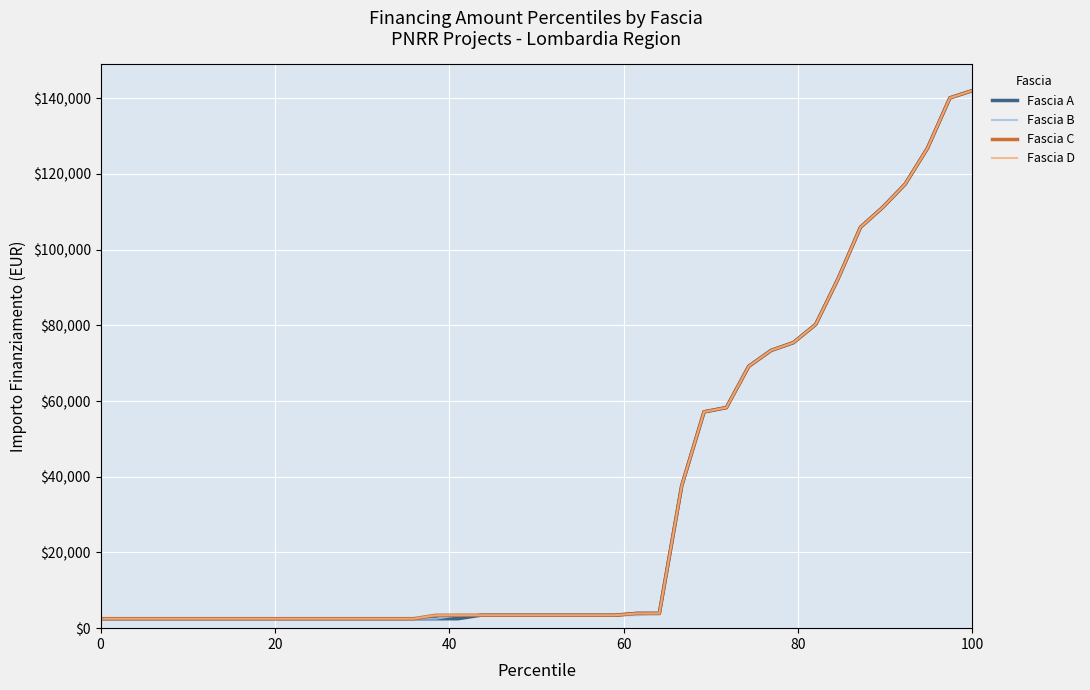

Is this an area chart (filled region under the line)?

No